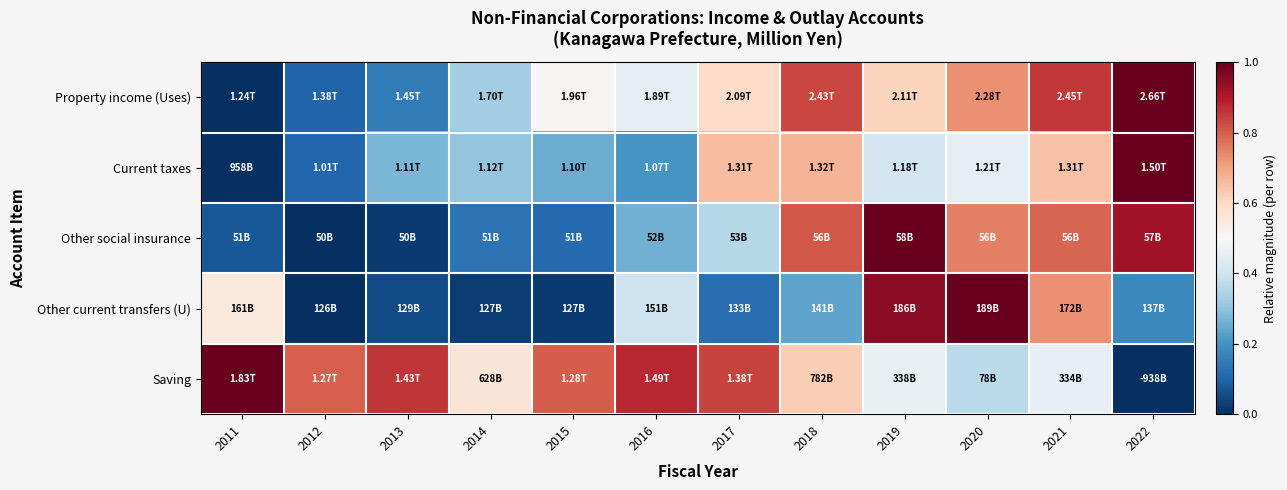

Reading right to left, transcribe all the data shown in this chart.

Property income (Uses): 2022=1.0	2021=0.9	2020=0.7	2019=0.6	2018=0.8	2017=0.6	2016=0.5	2015=0.5	2014=0.3	2013=0.1	2012=0.1	2011=0.0
Current taxes: 2022=1.0	2021=0.6	2020=0.5	2019=0.4	2018=0.7	2017=0.7	2016=0.2	2015=0.3	2014=0.3	2013=0.3	2012=0.1	2011=0.0
Other social insurance: 2022=0.9	2021=0.8	2020=0.8	2019=1.0	2018=0.8	2017=0.4	2016=0.3	2015=0.1	2014=0.1	2013=0.0	2012=0.0	2011=0.1
Other current transfers (U): 2022=0.2	2021=0.7	2020=1.0	2019=1.0	2018=0.2	2017=0.1	2016=0.4	2015=0.0	2014=0.0	2013=0.1	2012=0.0	2011=0.6
Saving: 2022=0.0	2021=0.5	2020=0.4	2019=0.5	2018=0.6	2017=0.8	2016=0.9	2015=0.8	2014=0.6	2013=0.9	2012=0.8	2011=1.0